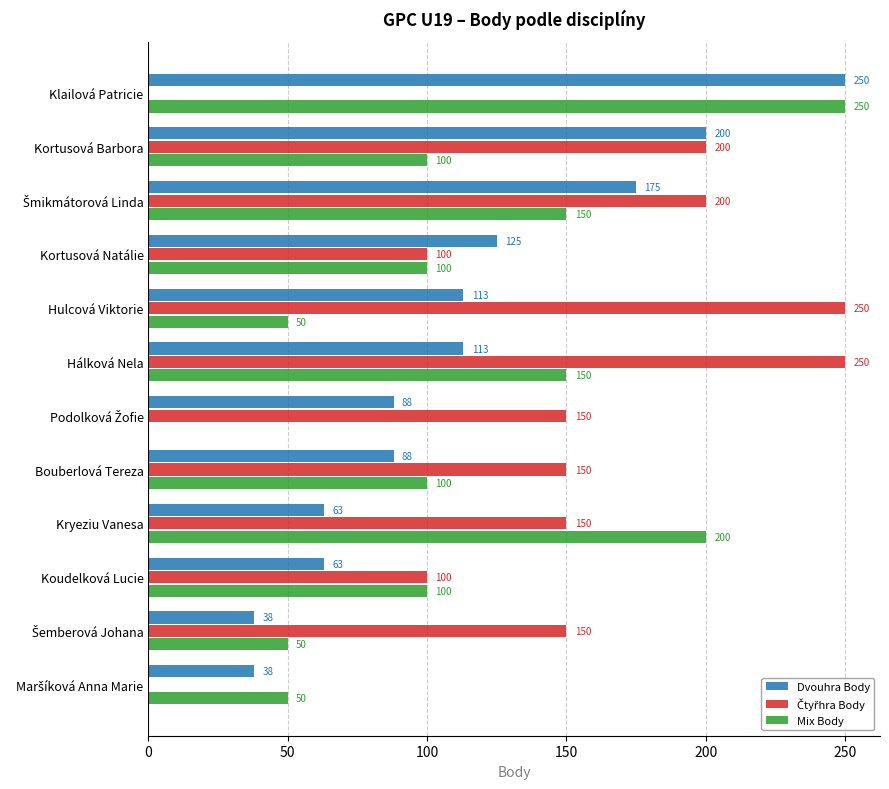

How many Dvouhra Body values are between 63 and 175?

8